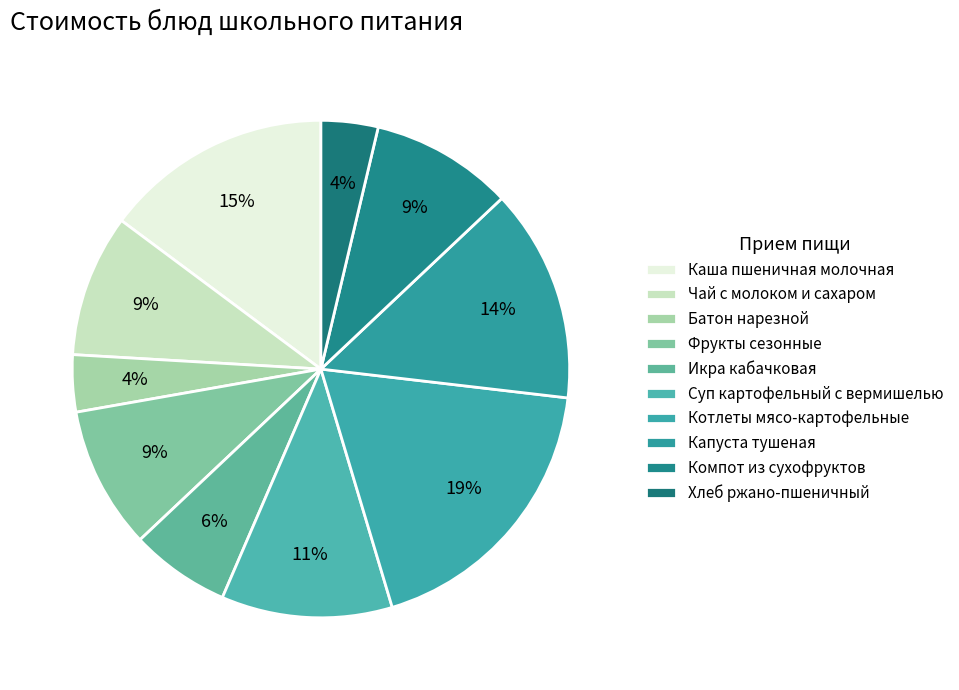

Between Капуста тушеная and Икра кабачковая, which is larger?

Капуста тушеная